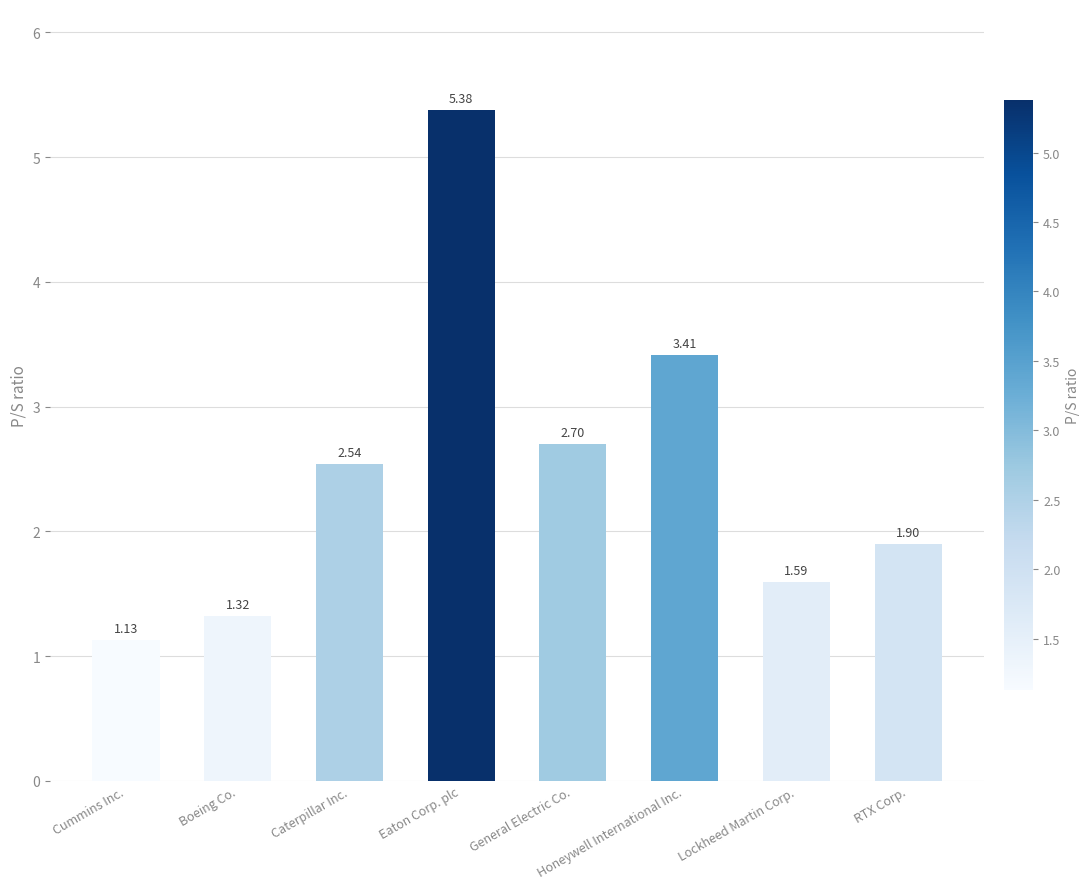

How many categories are shown in the chart?

8